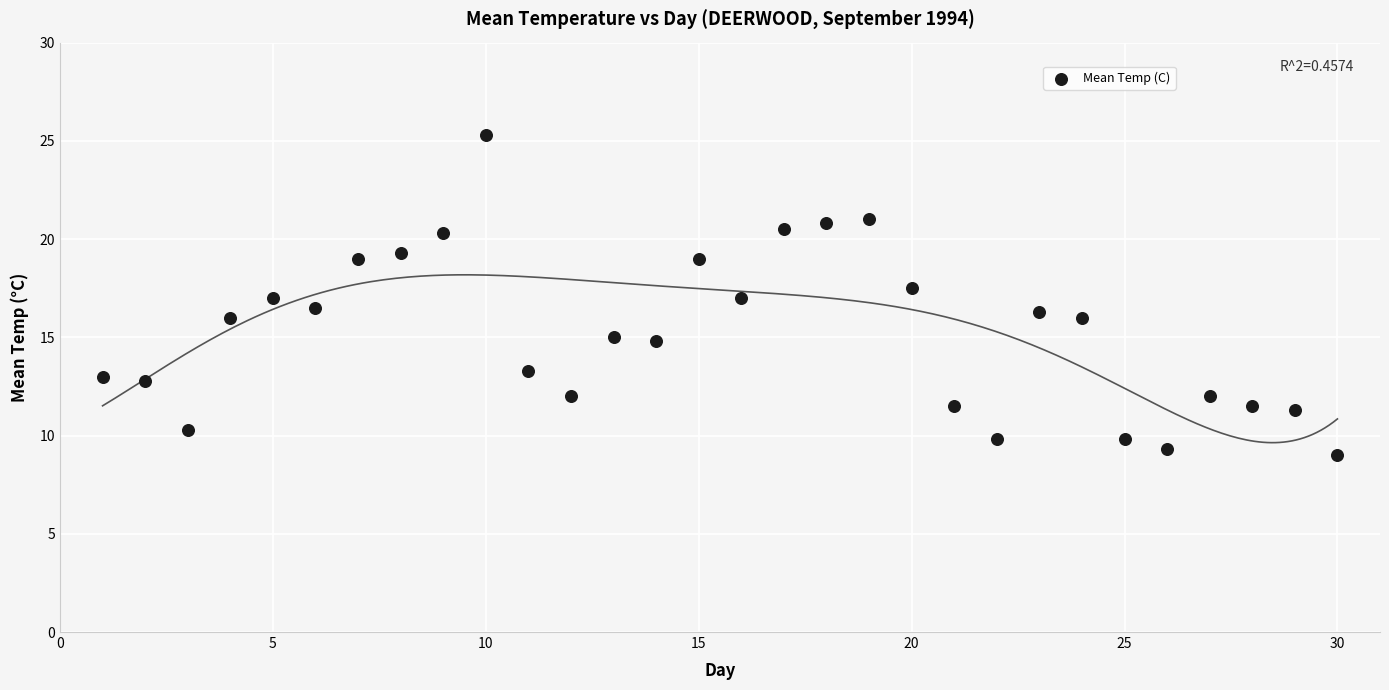

What is the range of Y values (max minus min)?

16.3